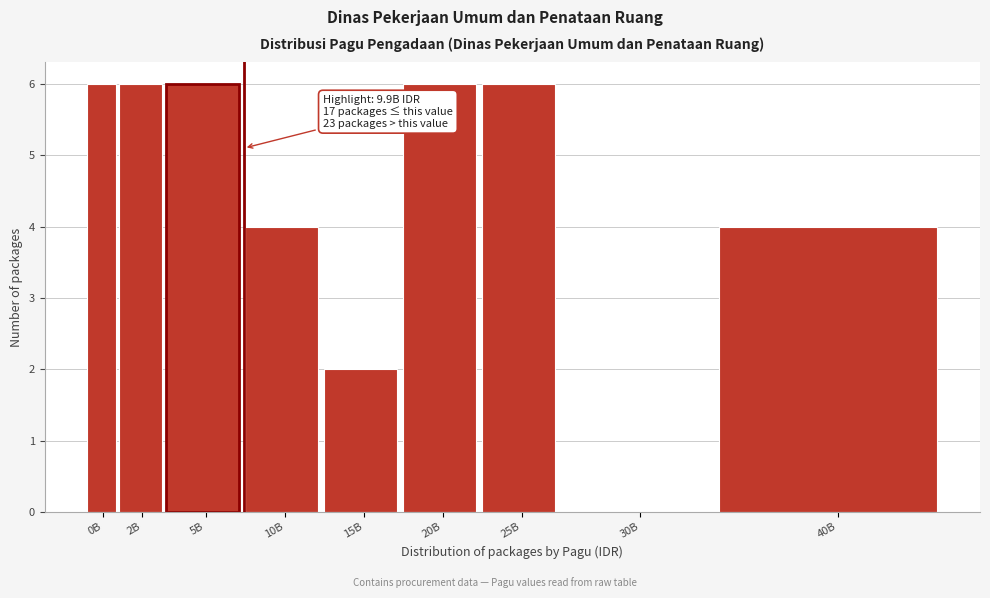

Reading right to left, what are all the values shown in this chart?

40B=4	30B=0	25B=6	20B=6	15B=2	10B=4	5B=6	2B=6	0B=6